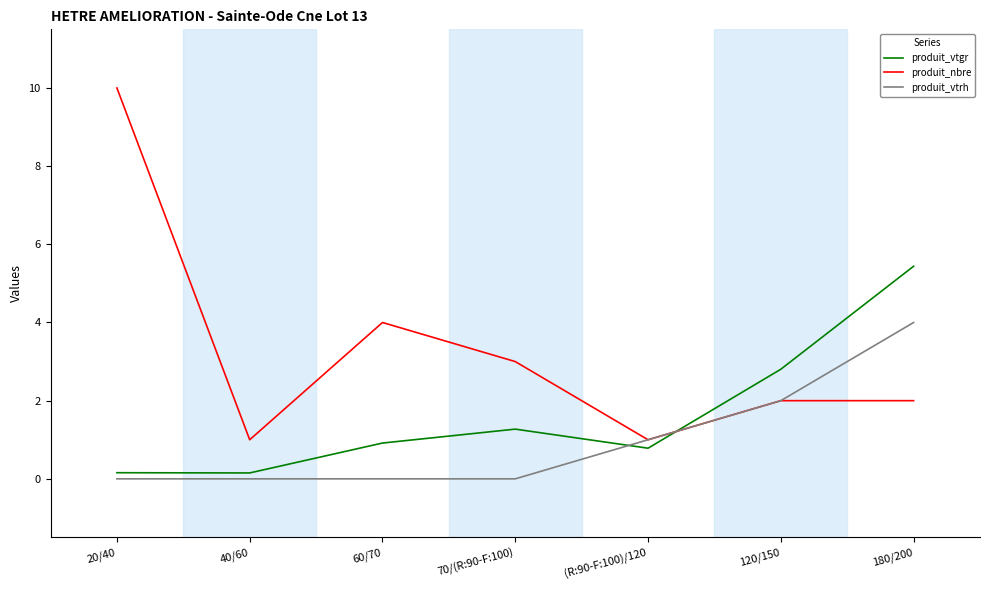

The produit_vtrh series shows -2.2 at 70/(R:90-F:100). True or false?

False